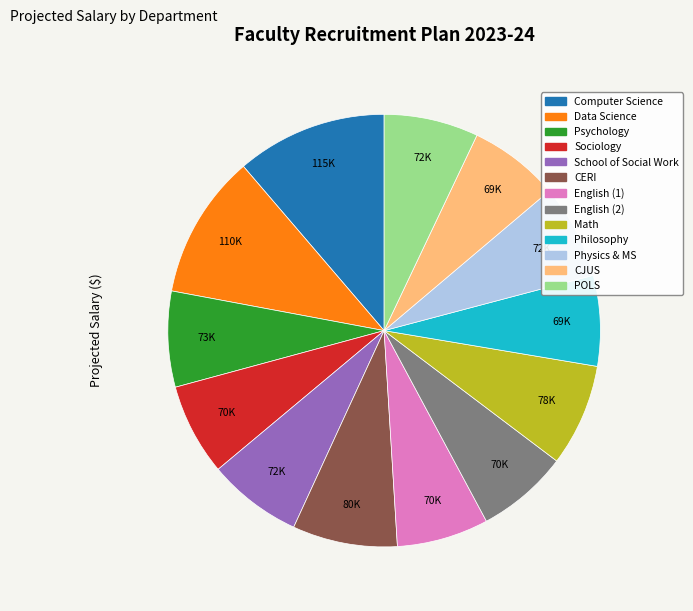

True or false: Sociology accounts for 20% of the total.

False